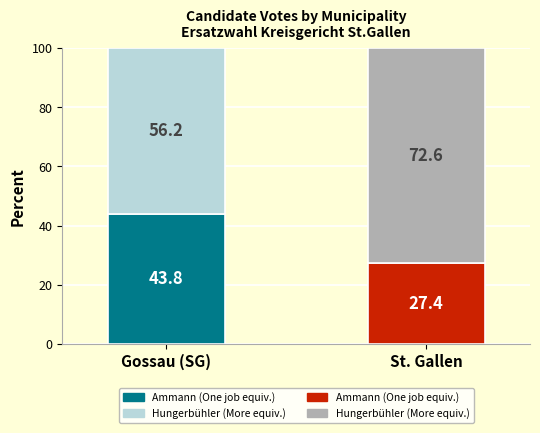

What is the total value across all series at Gossau (SG)?

100.0